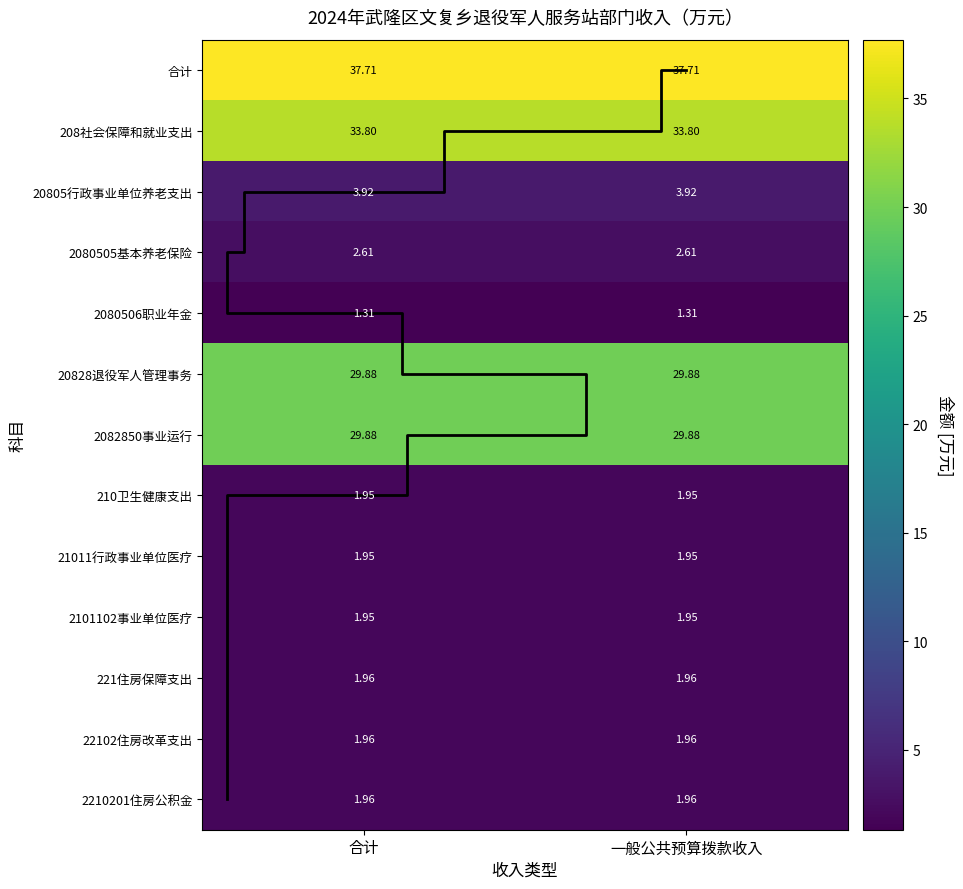

What is the difference between the maximum and minimum values in the 一般公共预算拨款收入 series?

36.4